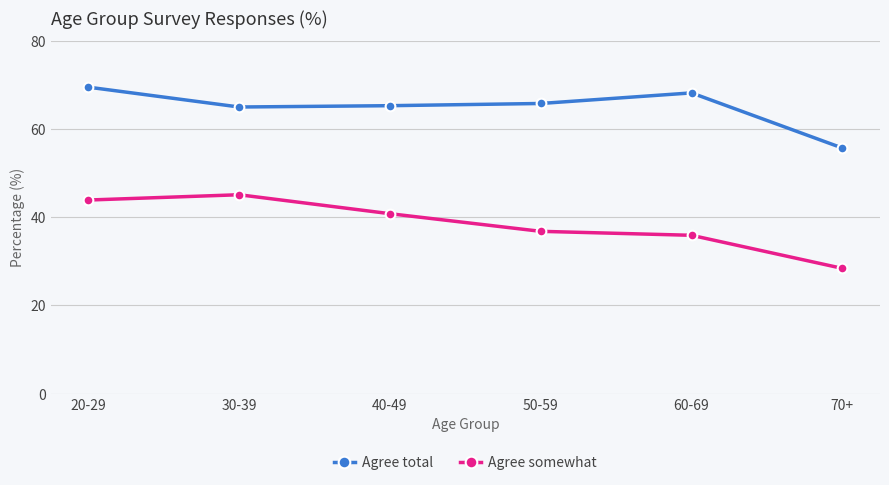

What is the lowest value of the Agree total series?

55.7